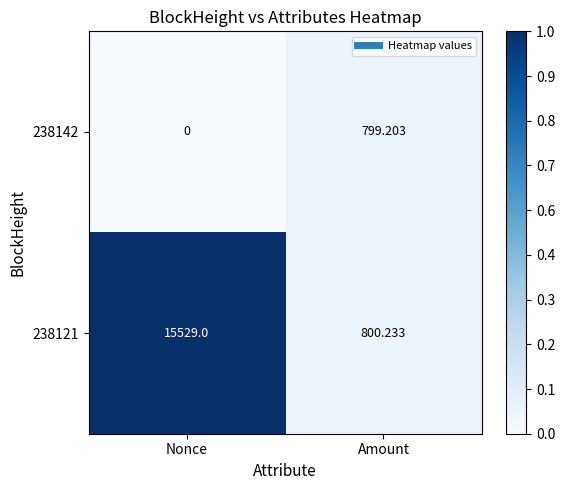

Which category has the lowest value in the 238121 series?

Amount